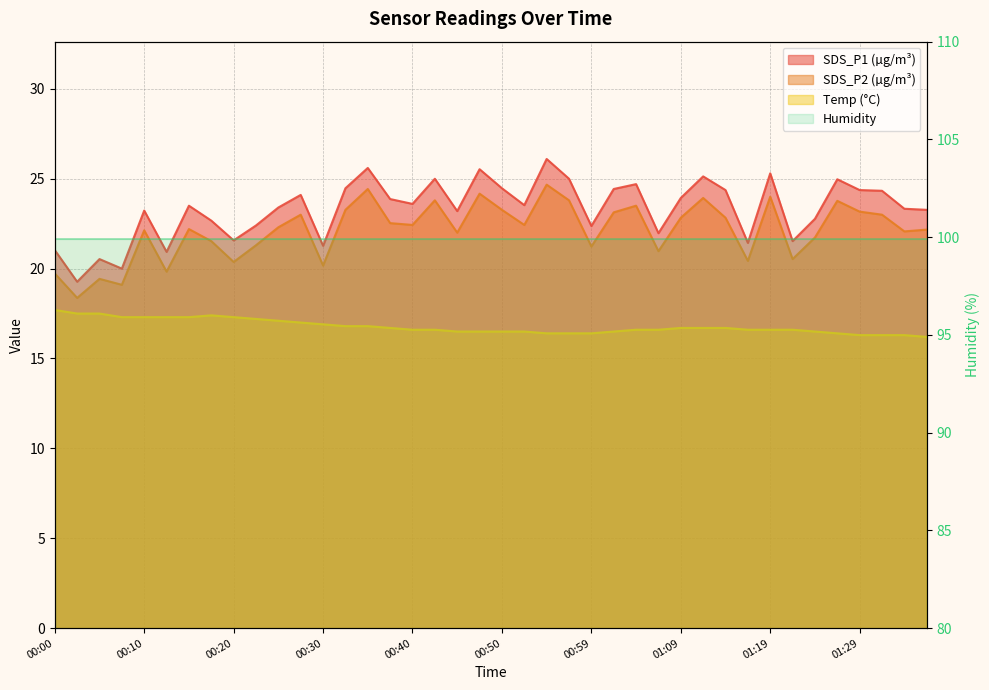

What is the value of the SDS_P1 point at the 7th from the left?

23.5